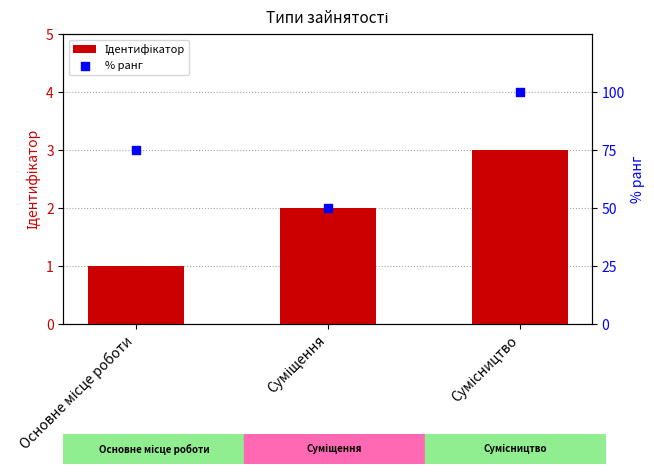

Which series contains the highest Y value?

% ранг